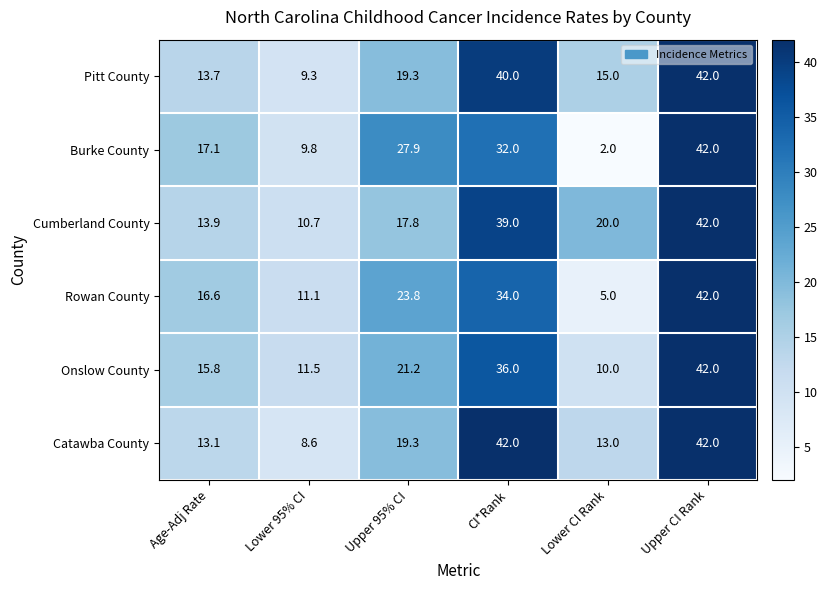

Which series has the largest total across all categories?

Cumberland County